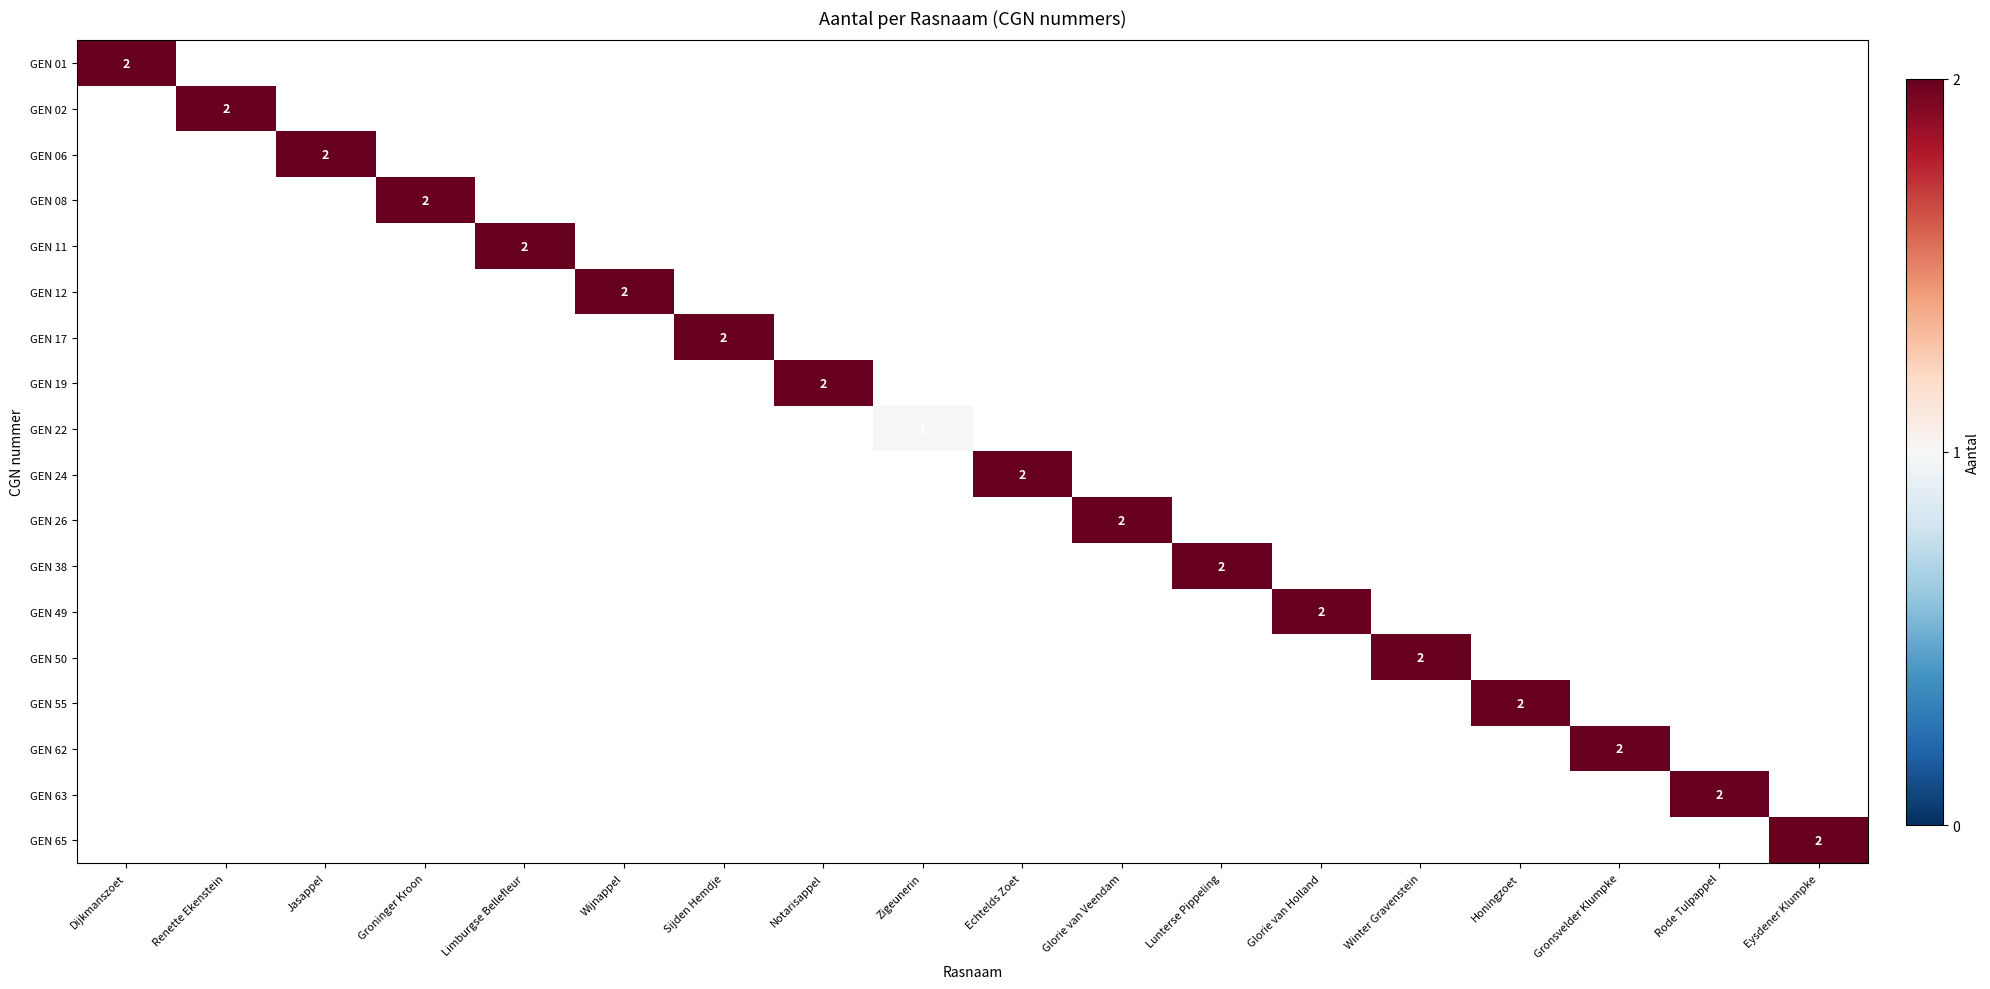

Is it true that GEN 08 equals 2 at Groninger Kroon?

True